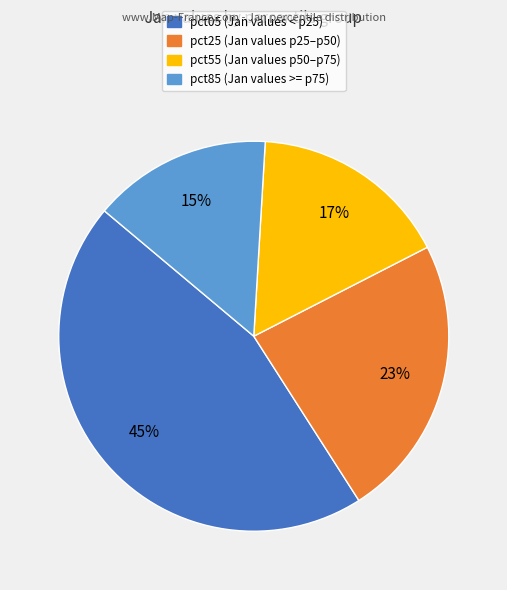

To the nearest percent, what is the average slice percentage?

25%